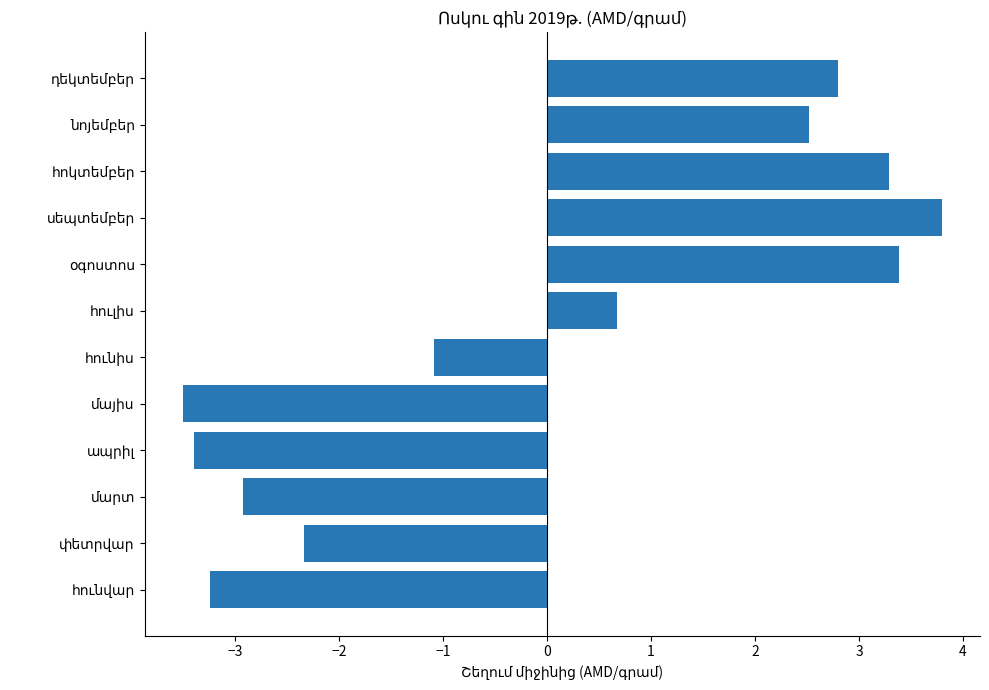

How many values are below 0?

6